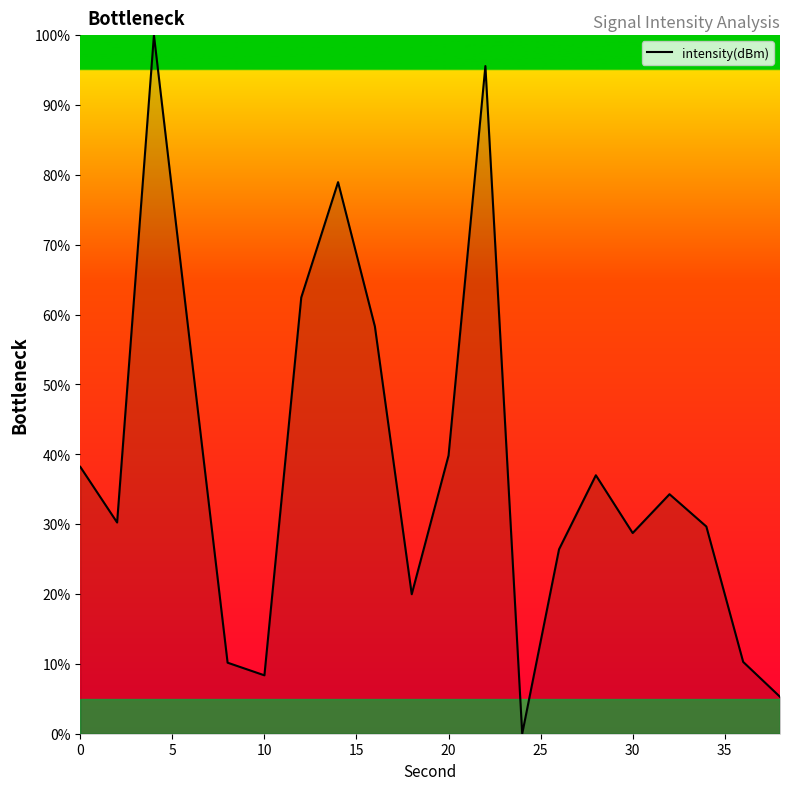

What is the average value?

38.4